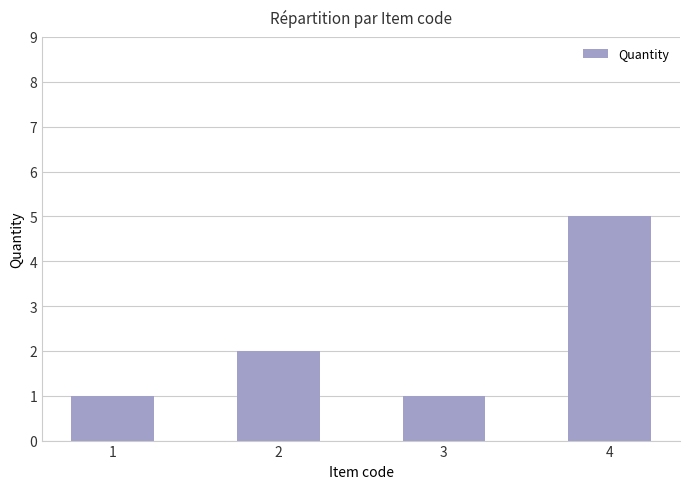

How many data points does each series have?

4